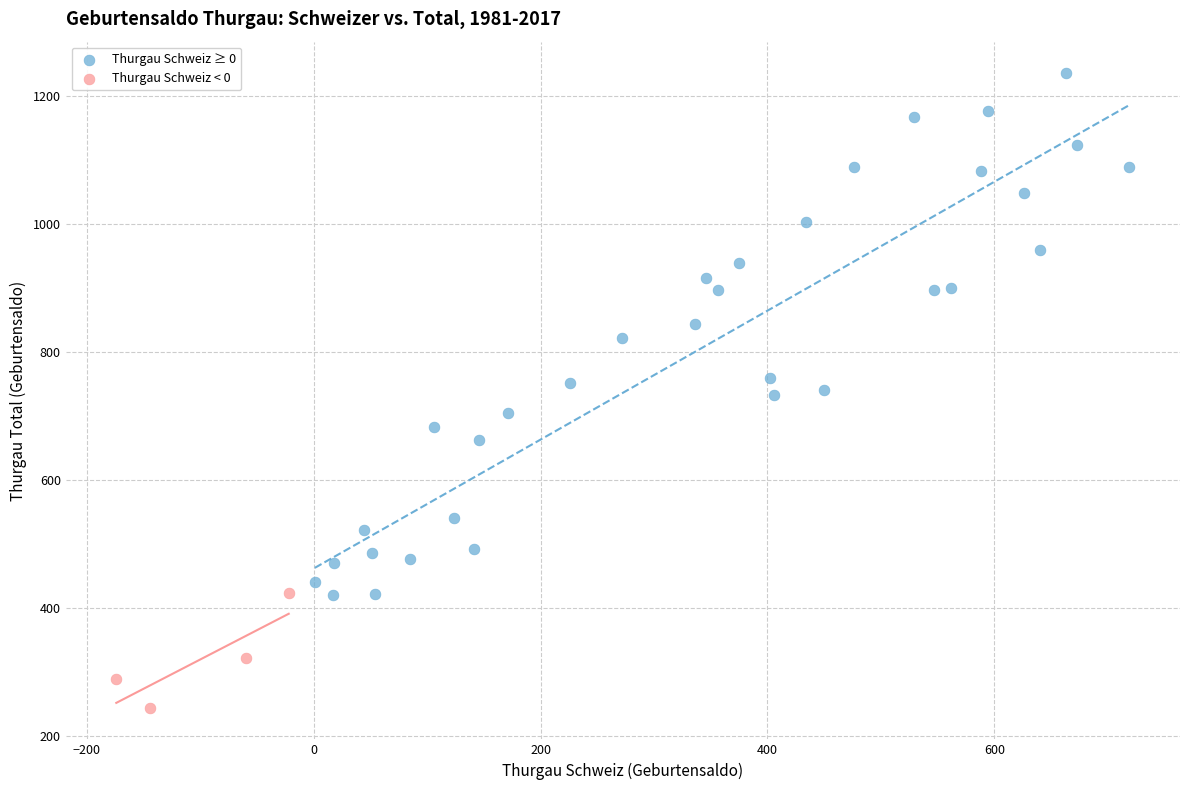

Which series reaches the minimum Y coordinate?

Thurgau Schweiz < 0